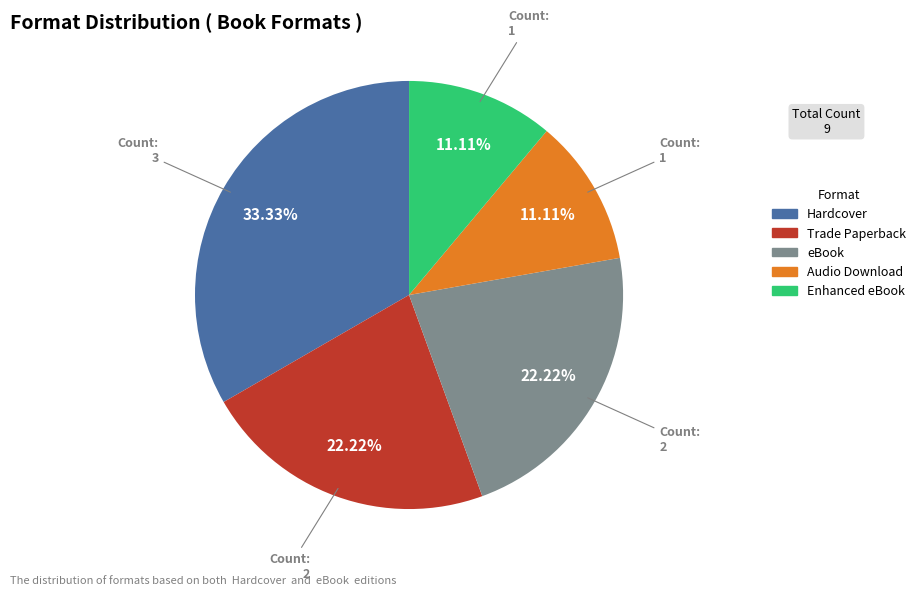

Which slice is the largest?

Hardcover